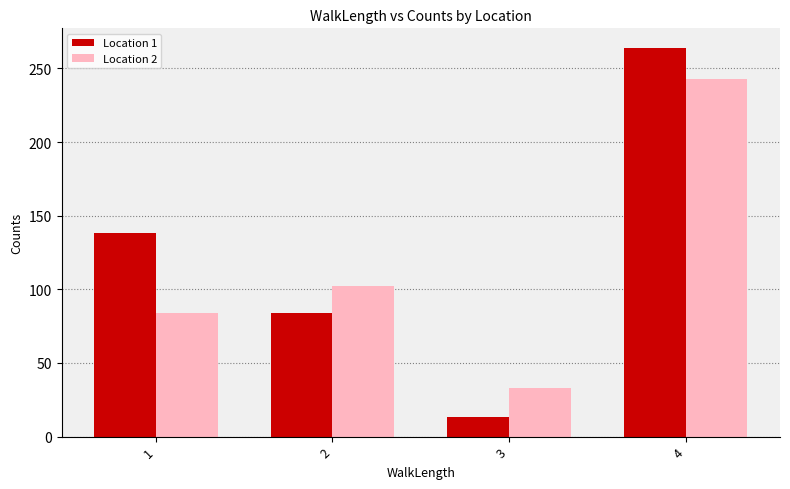

Where is Location 2 nearest to the value 138?

2